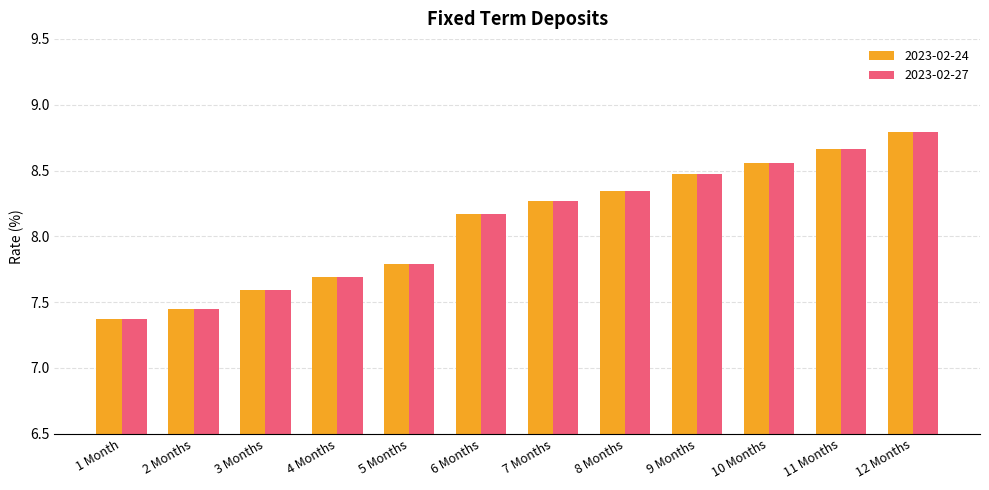

What is the difference between the 2023-02-24 values at 9 Months and 8 Months?

0.1